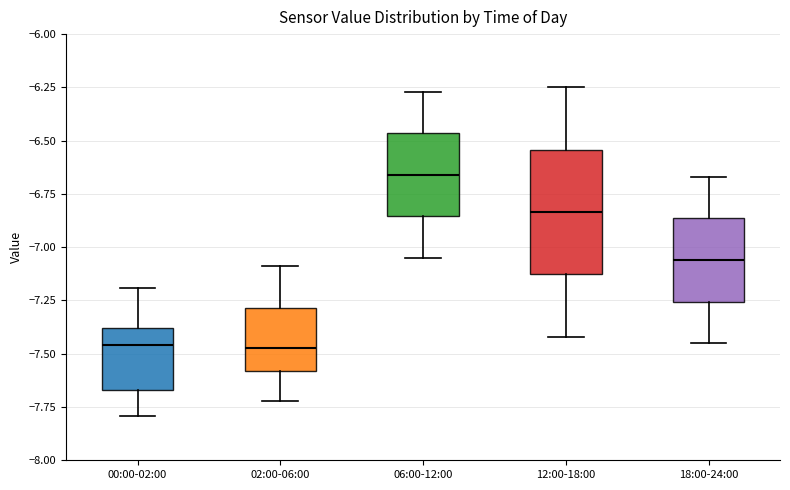

Comparing the boxes themselves (not the whiskers), which one is the tallest?

12:00-18:00